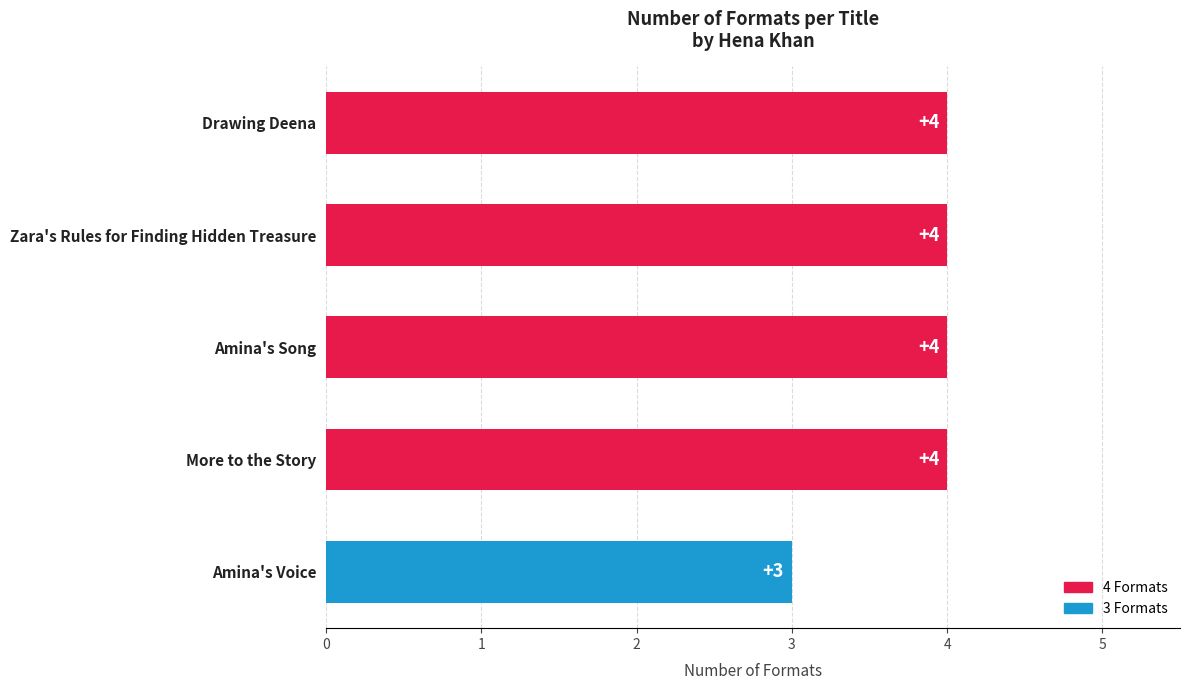

What is the minimum value shown in the chart?

3